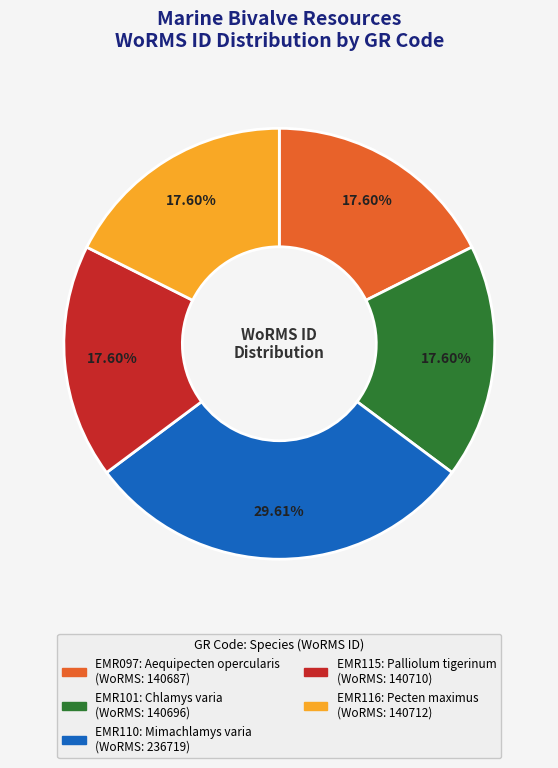

How many slices are in this pie chart?

5